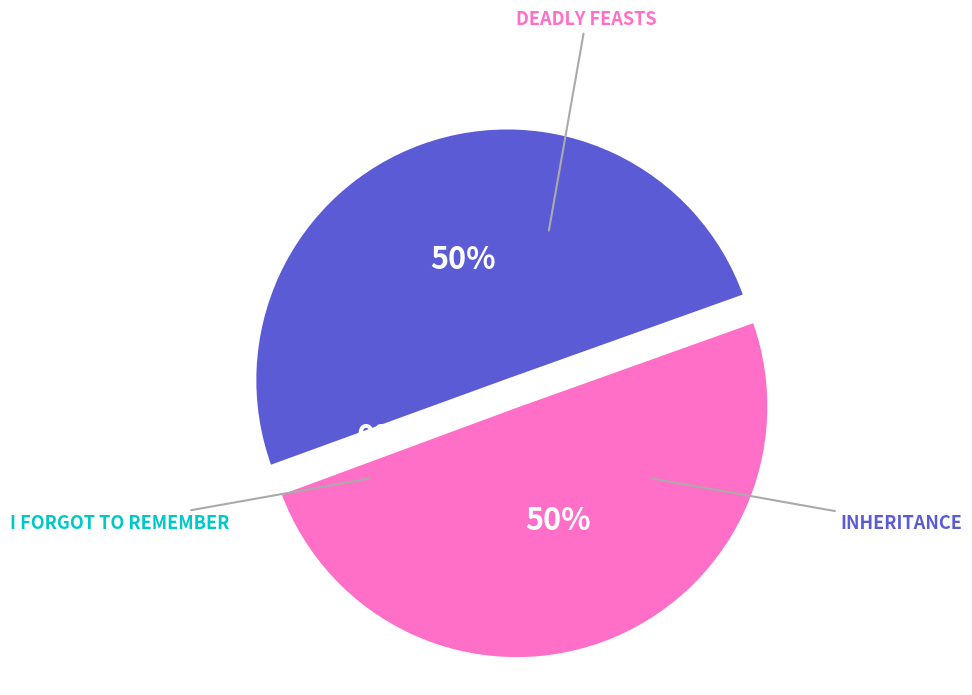

Between Deadly Feasts and Inheritance, which is larger?

Inheritance